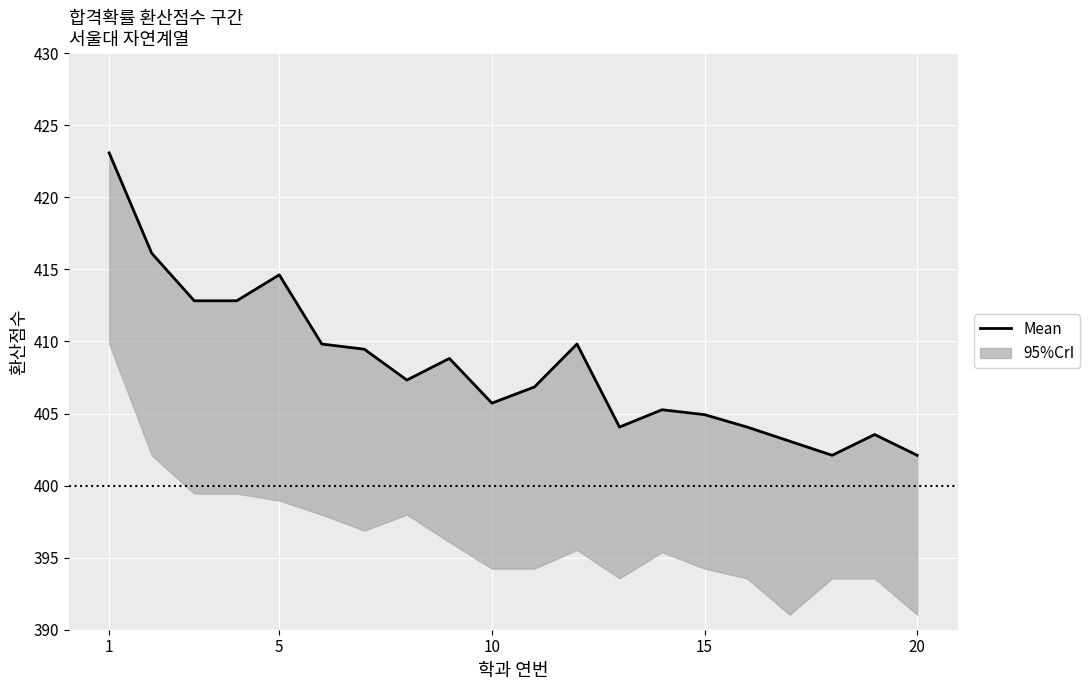

At which category does the data reach its first local valley?

7